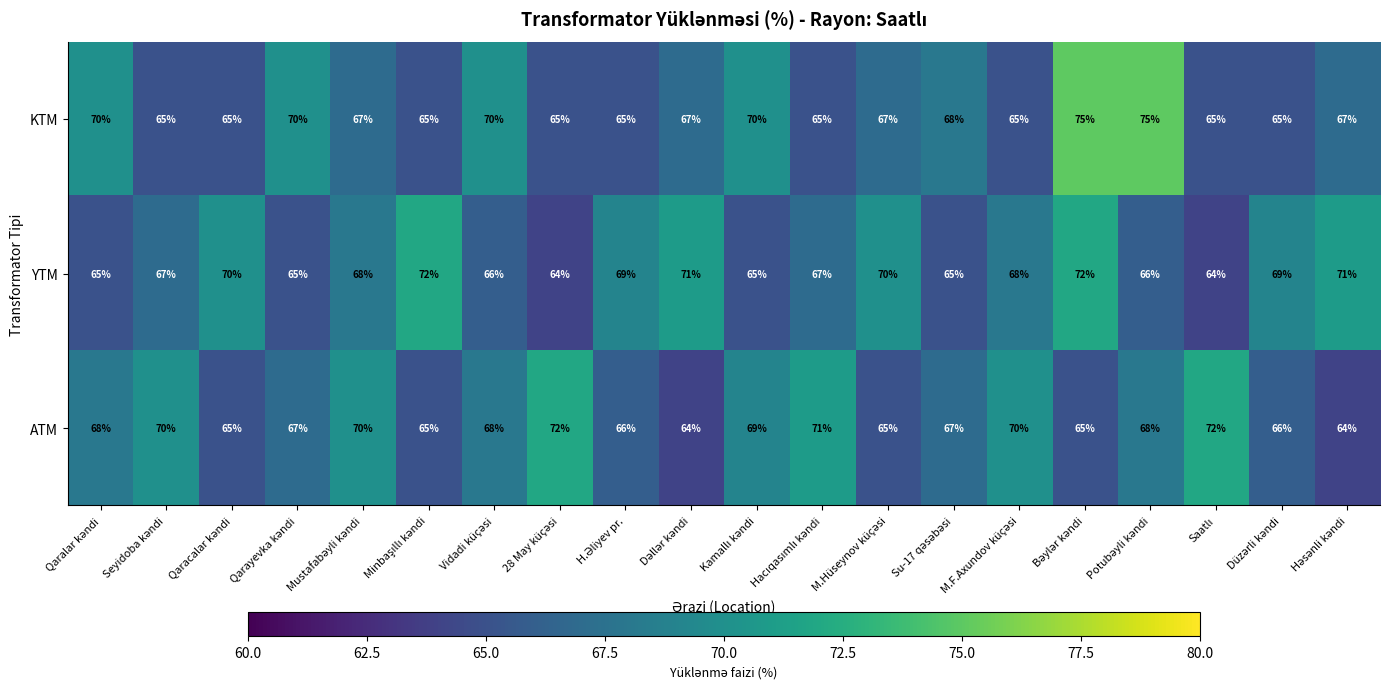

What is the smallest value displayed?

64